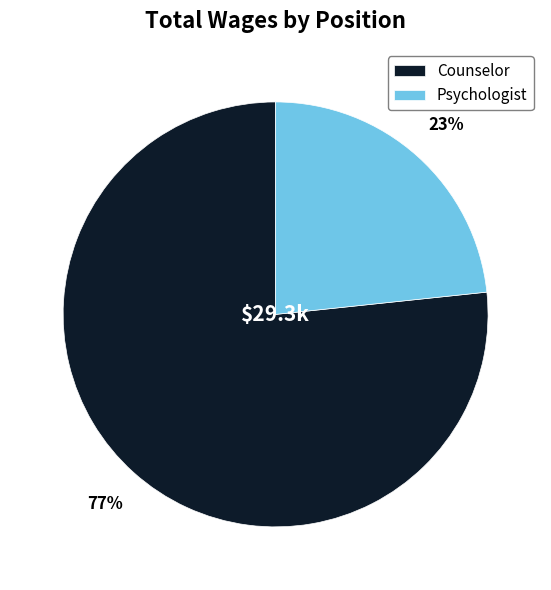

To the nearest percent, what is the average slice percentage?

50%